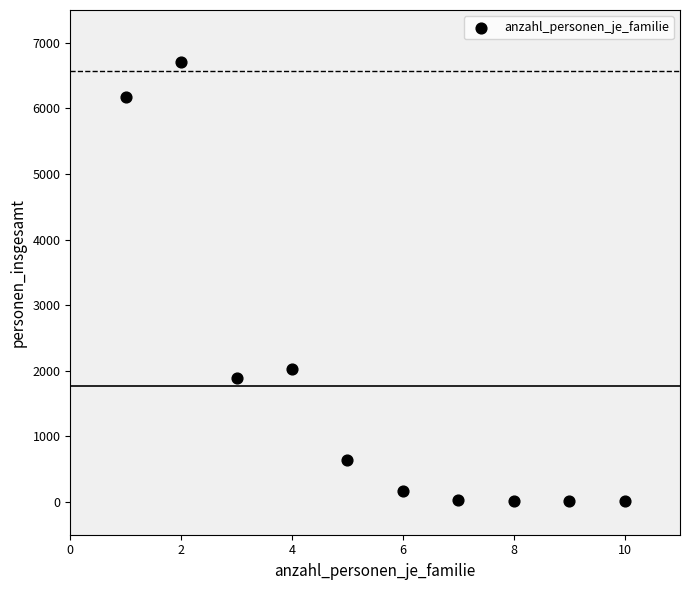

What is the average Y value?

1766